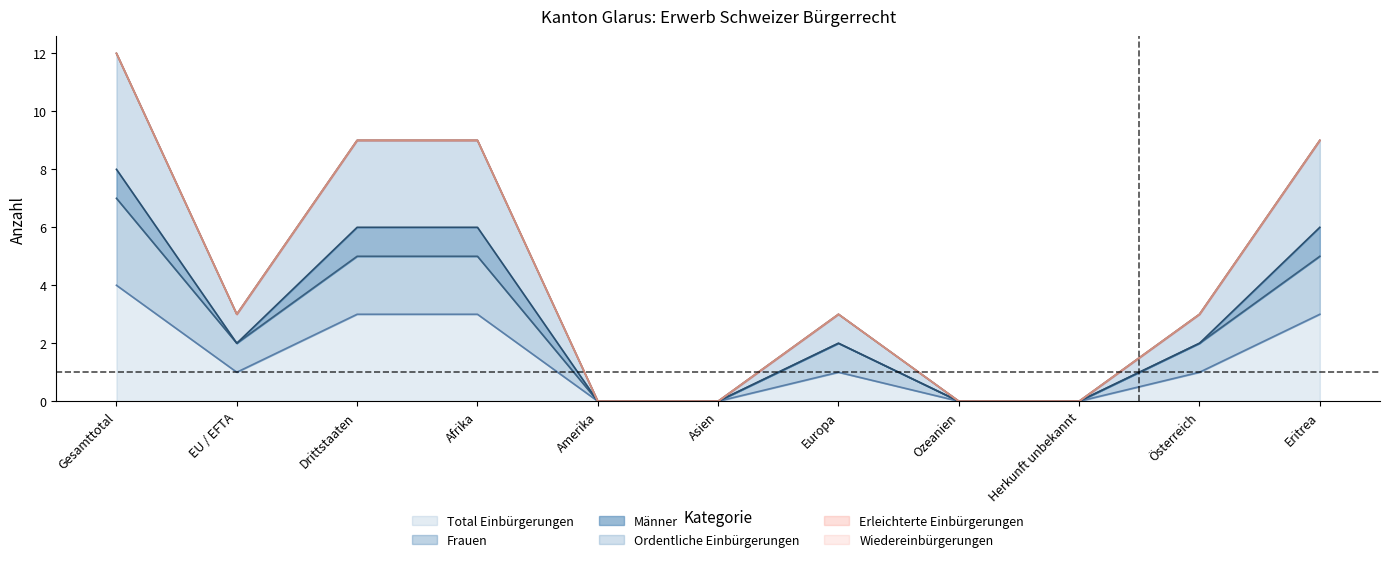

The value of Ordentliche Einbürgerungen at Ozeanien is 0. True or false?

True